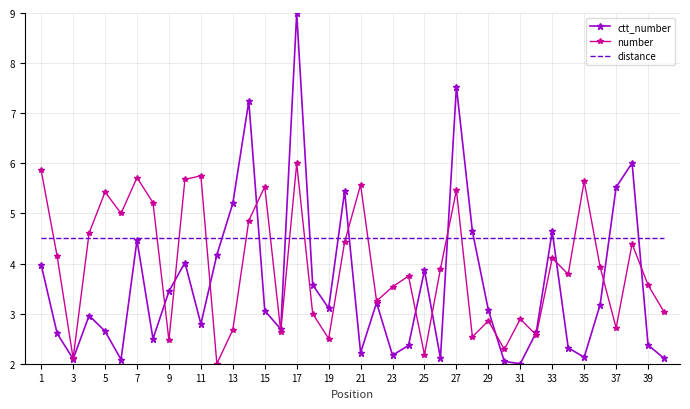

Which series has the largest total across all categories?

distance